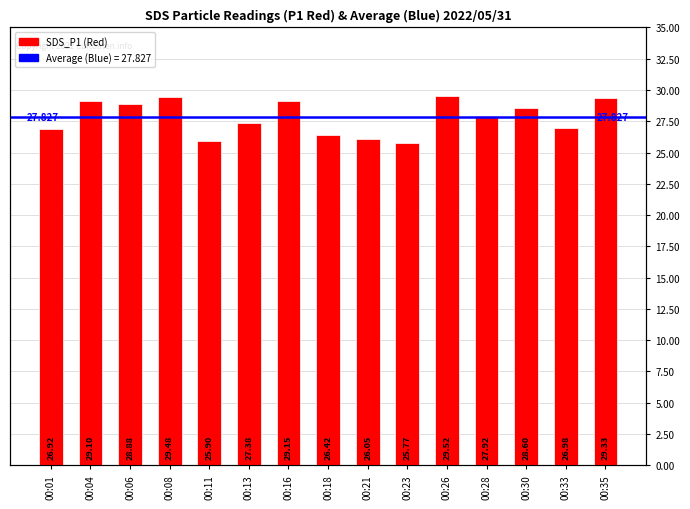

What is the maximum value shown in the chart?

29.5